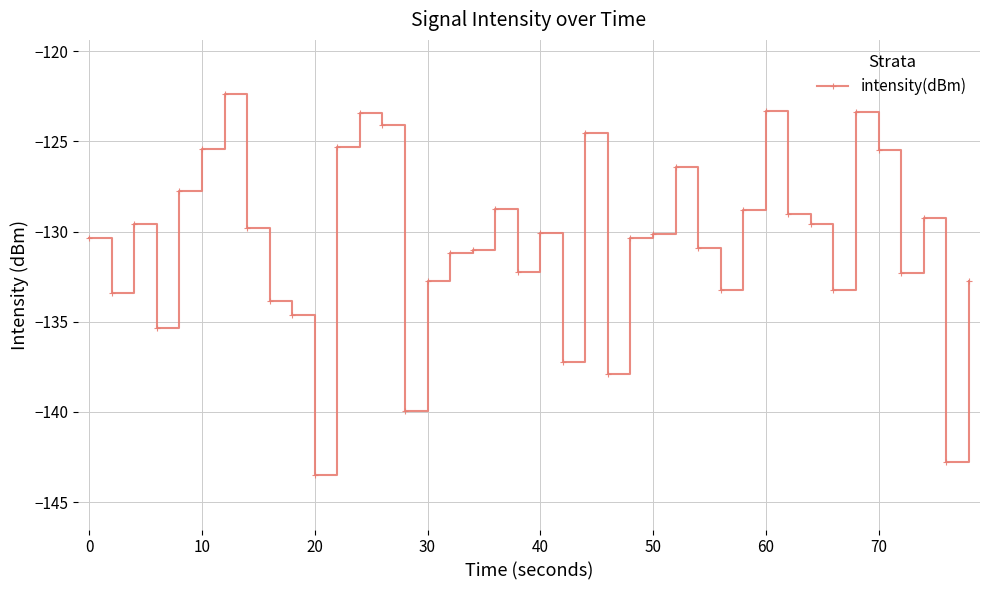

True or false: there are more than 1 points higher than both neighbors.

True